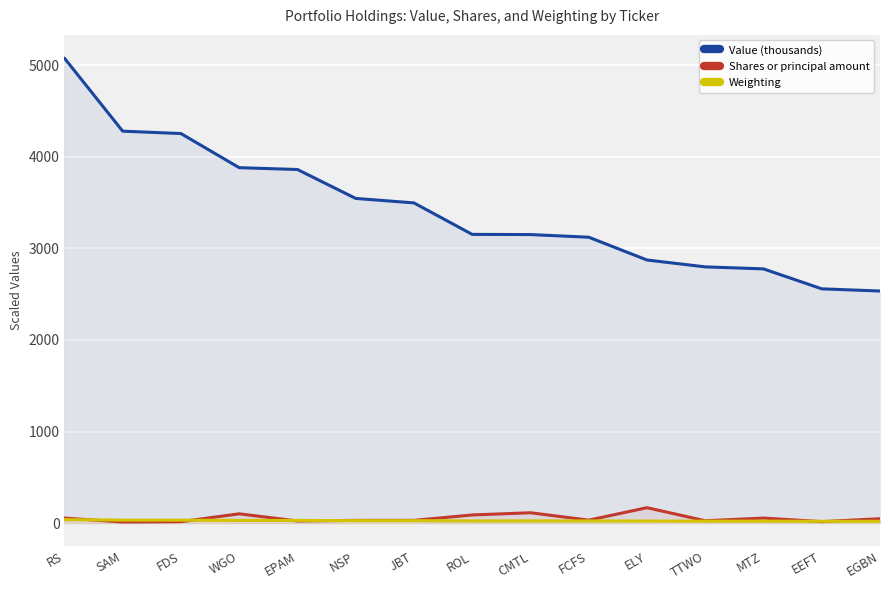

List the labels in order of Shares or principal amount value, smallest first.

SAM, FDS, EEFT, EPAM, TTWO, JBT, NSP, FCFS, EGBN, RS, MTZ, ROL, WGO, CMTL, ELY